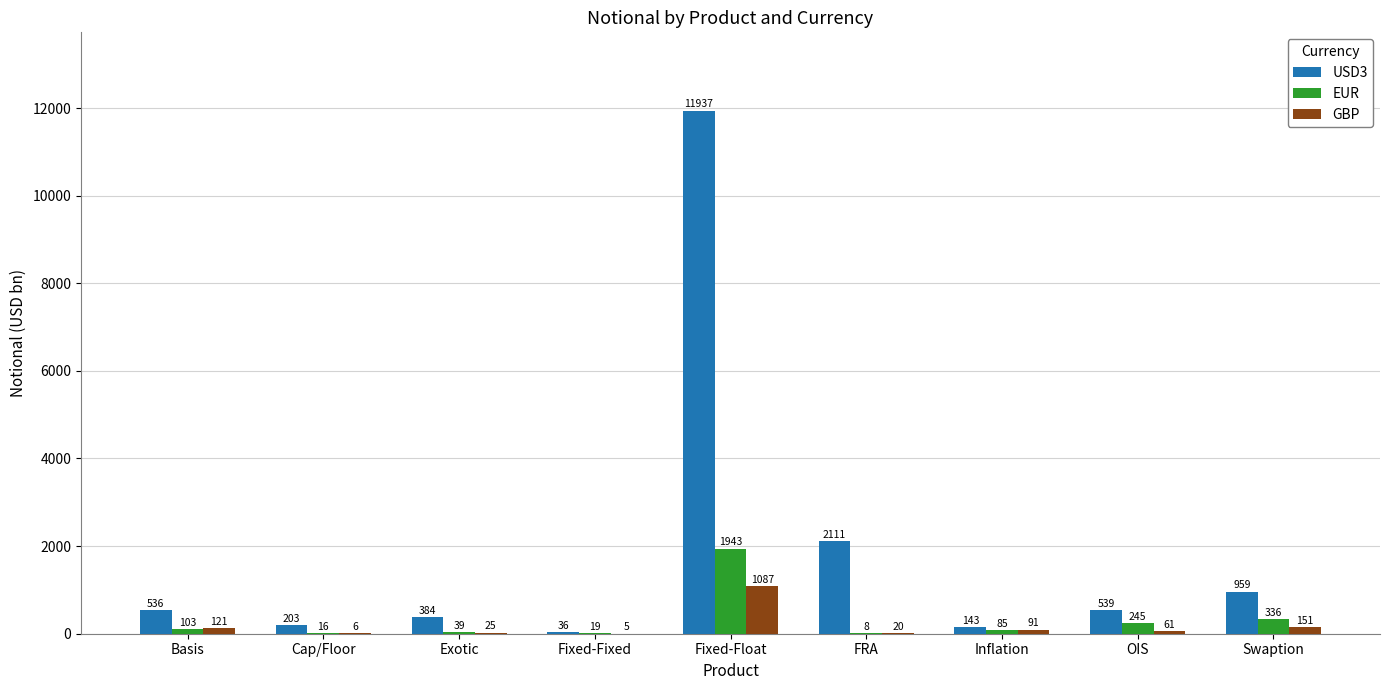

At which category is the sum across all series the highest?

Fixed-Float